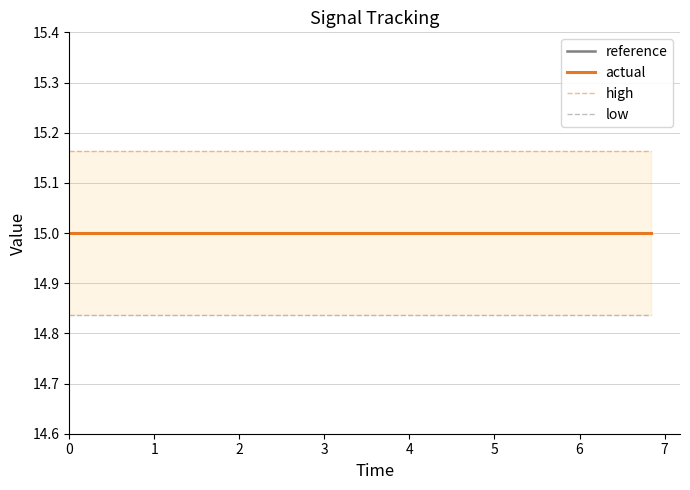

Reading left to right, transcribe all the data shown in this chart.

reference: 15.0	15.0	15.0	15.0	15.0	15.0	15.0	15.0	15.0	15.0	15.0	15.0	15.0	15.0	15.0	15.0	15.0	15.0	15.0	15.0
actual: 15.0	15.0	15.0	15.0	15.0	15.0	15.0	15.0	15.0	15.0	15.0	15.0	15.0	15.0	15.0	15.0	15.0	15.0	15.0	15.0
high: 15.2	15.2	15.2	15.2	15.2	15.2	15.2	15.2	15.2	15.2	15.2	15.2	15.2	15.2	15.2	15.2	15.2	15.2	15.2	15.2
low: 14.8	14.8	14.8	14.8	14.8	14.8	14.8	14.8	14.8	14.8	14.8	14.8	14.8	14.8	14.8	14.8	14.8	14.8	14.8	14.8